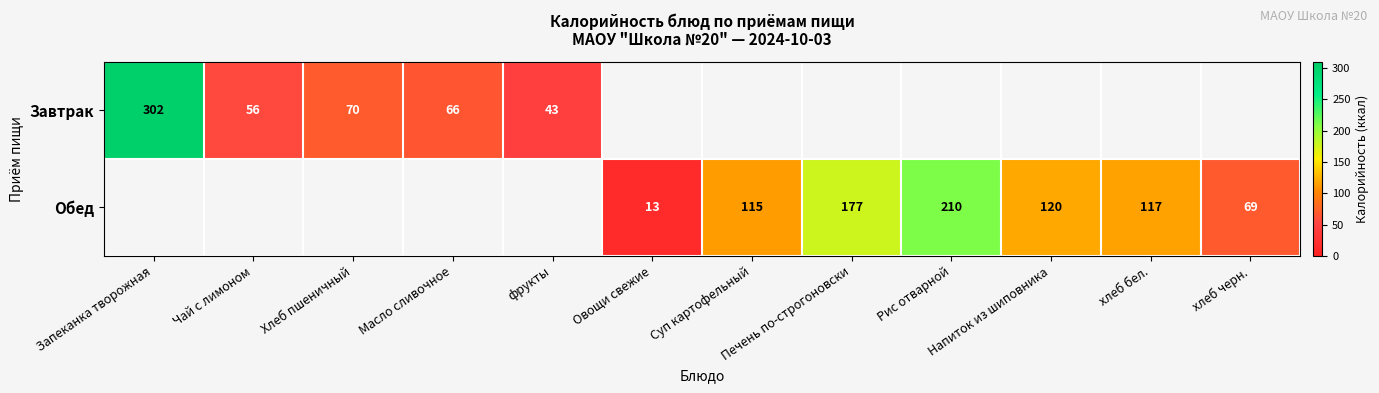

Is it true that Обед equals 333 at Рис отварной?

False